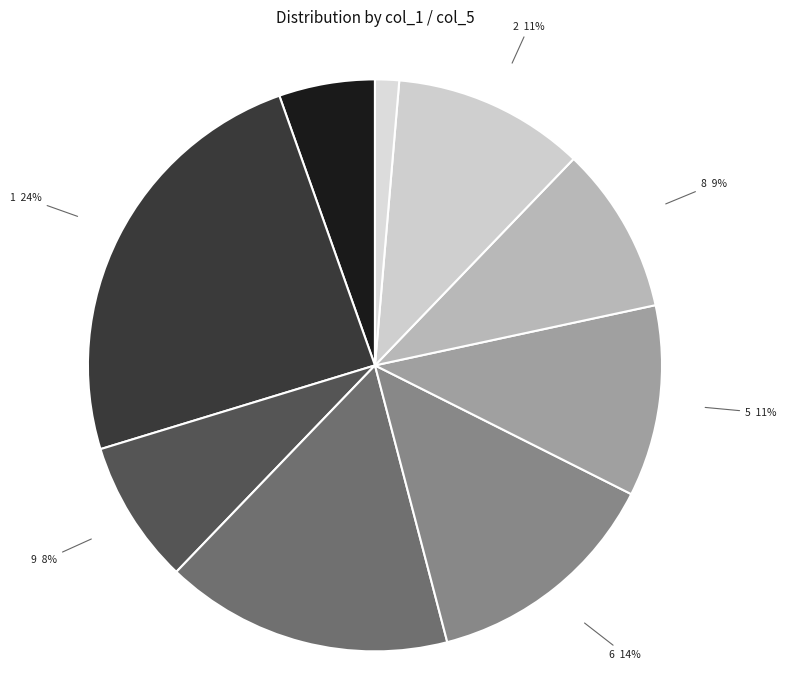

Between 6 and 8, which is larger?

6